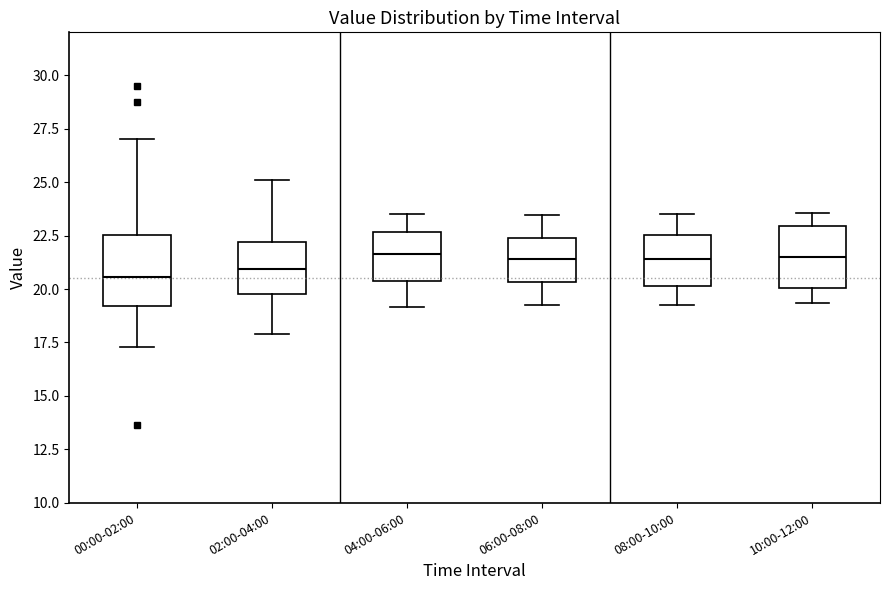

Reading left to right, read every box against the y-axis: the position of its median line, the range the box covers, and the ends of its whiskers. The values are not printed on the chart, so give them approximately, as read against the axis.

00:00-02:00: median 20.5, box 19.0 to 22.5, whiskers 17.5 to 27.0
02:00-04:00: median 21.0, box 20.0 to 22.0, whiskers 18.0 to 25.0
04:00-06:00: median 21.5, box 20.5 to 22.5, whiskers 19.0 to 23.5
06:00-08:00: median 21.5, box 20.5 to 22.5, whiskers 19.5 to 23.5
08:00-10:00: median 21.5, box 20.0 to 22.5, whiskers 19.5 to 23.5
10:00-12:00: median 21.5, box 20.0 to 23.0, whiskers 19.5 to 23.5